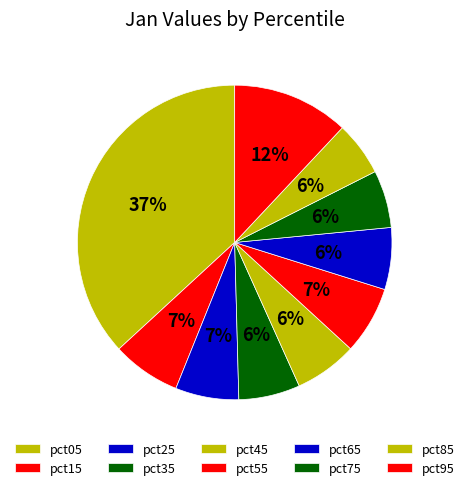

To the nearest percent, what is the difference between the pct35 and pct05 slice percentages?

31%